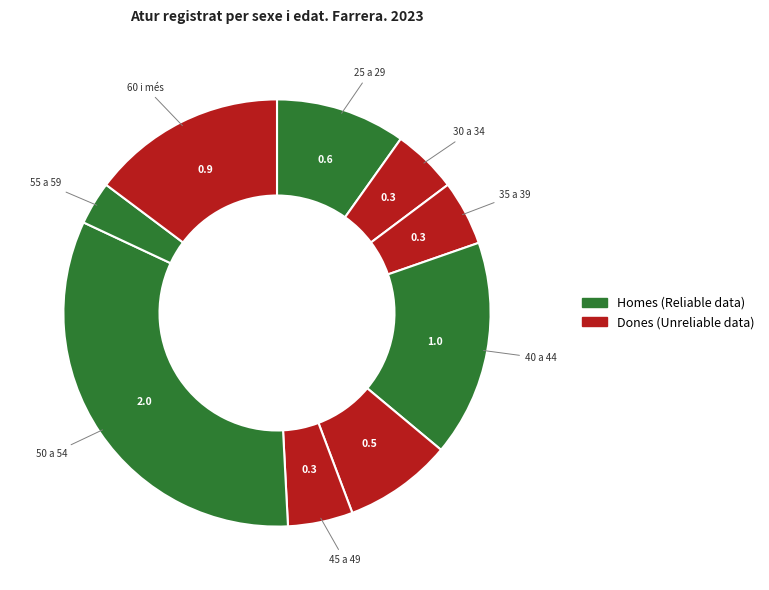

What is the largest slice in the pie chart?

De 50 a 54 anys